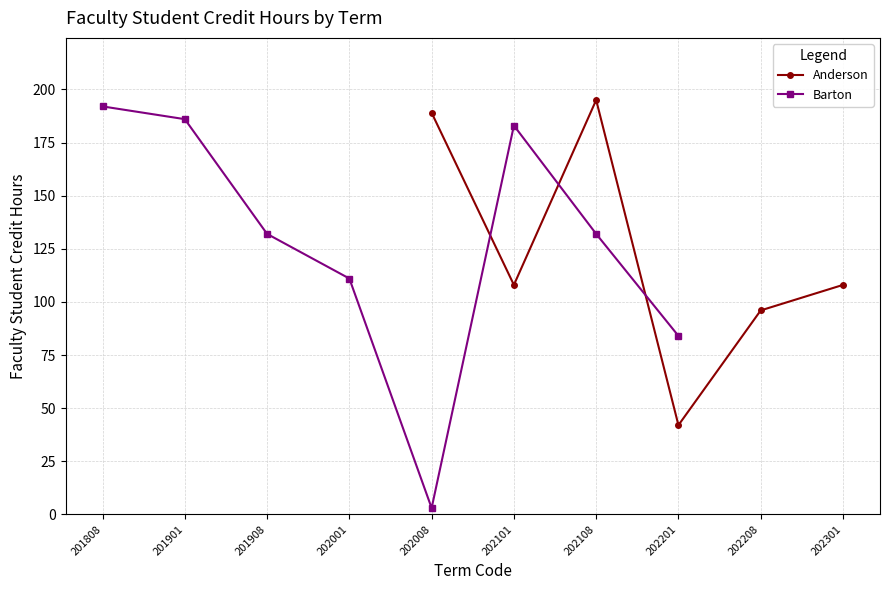

How many distinct data groups are displayed?

2